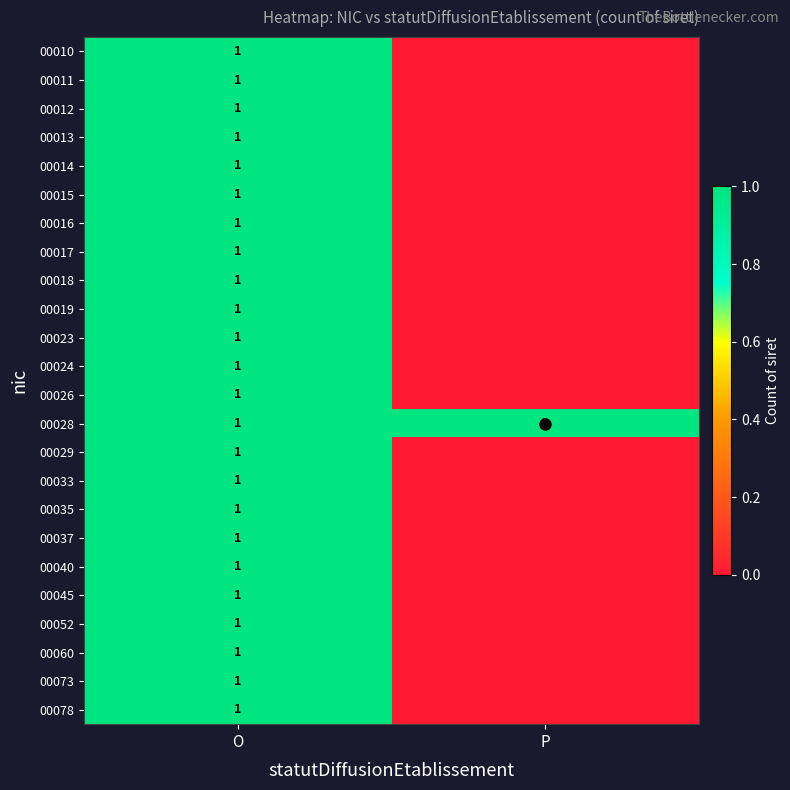

Is the value of 00023 at P greater than the value of 00011 at O?

No